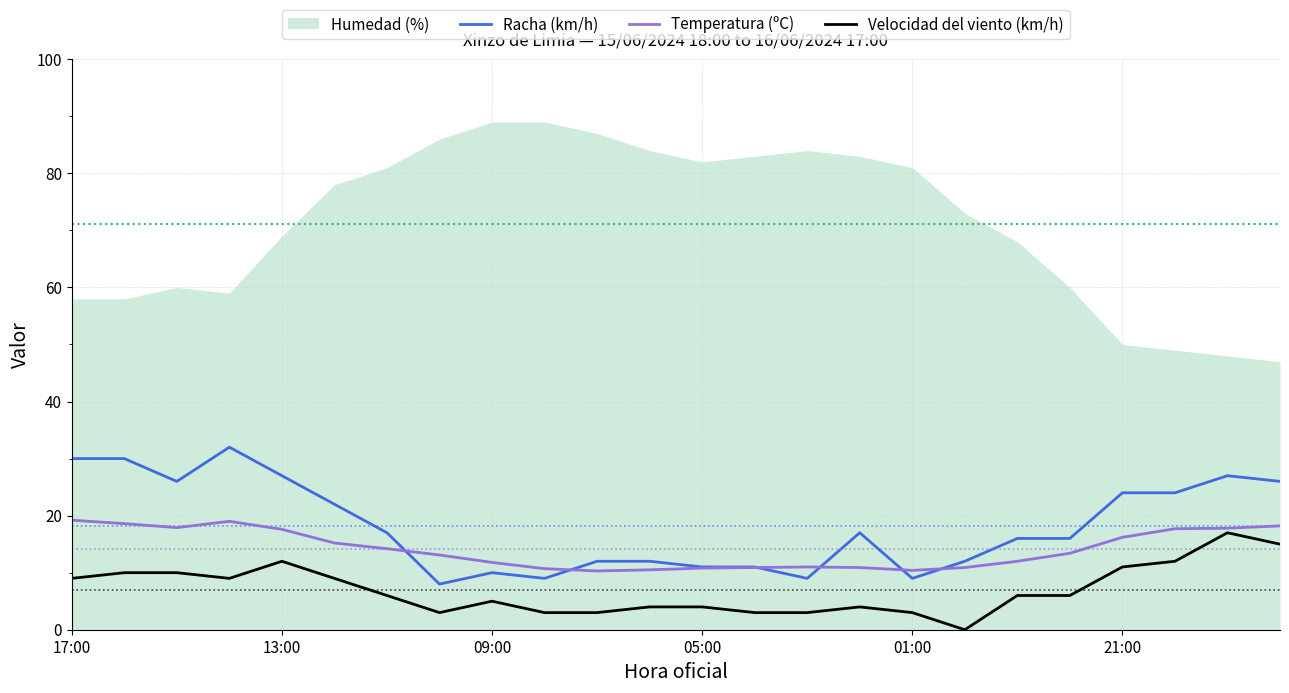

The Velocidad del viento (km/h) series shows 3.0 at 01:00. True or false?

True